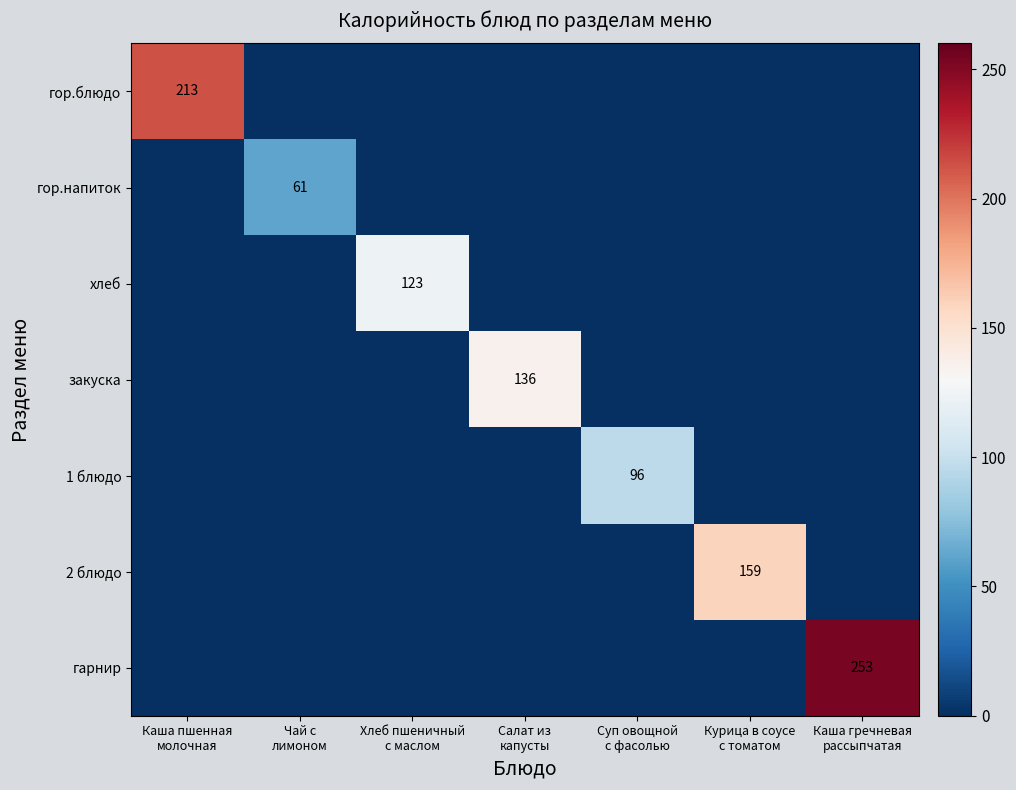

What is the difference between the гор.блюдо values at Каша пшенная молочная and Курица в соусе с томатом?

212.7